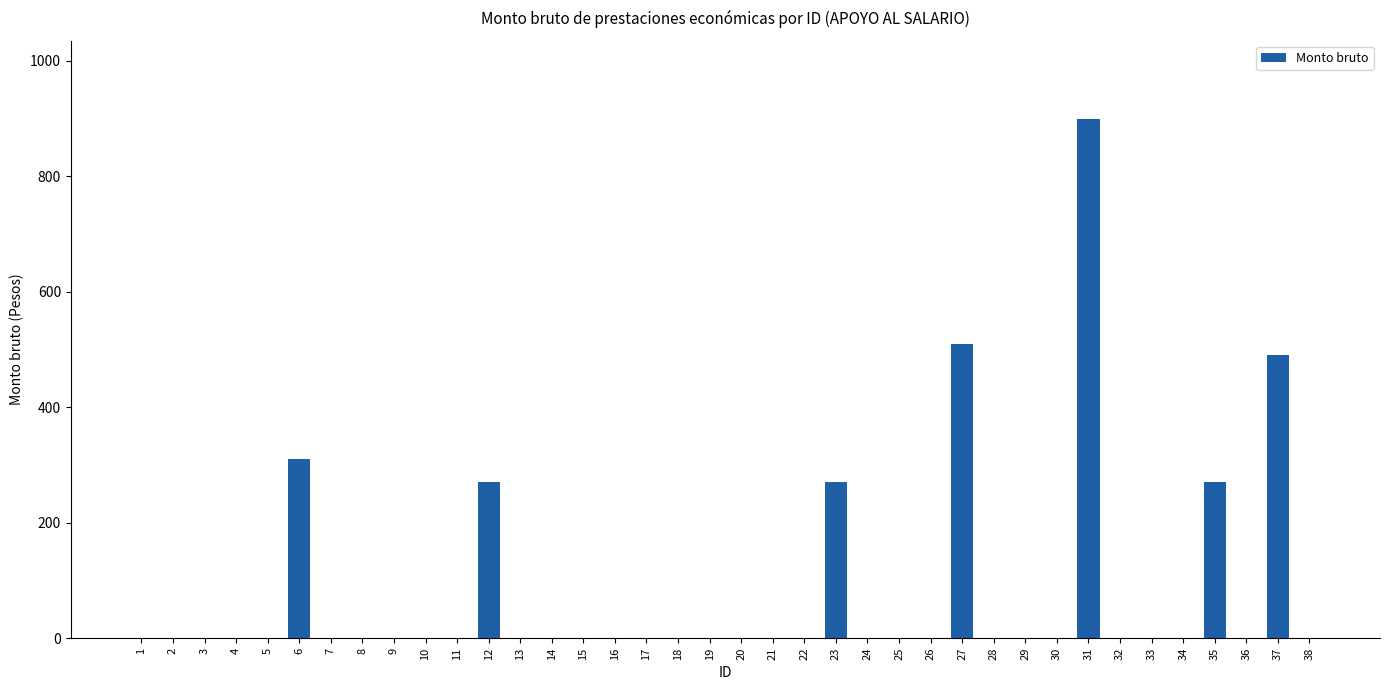

What is the change in value from 16 to 27?

+510